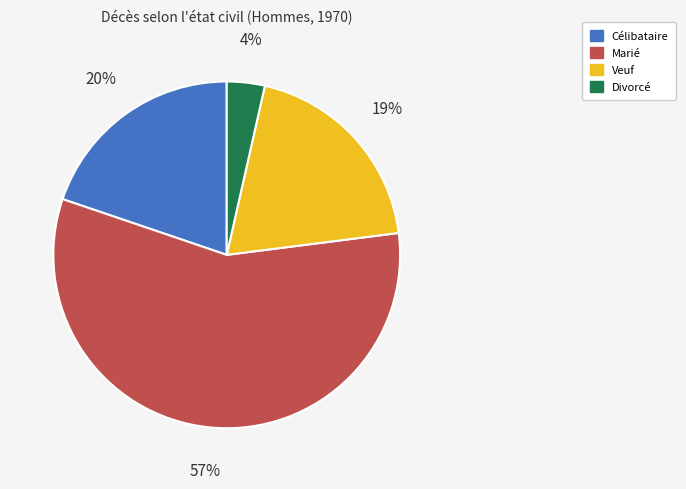

Do Célibataire and Veuf together represent more than half of the pie?

No